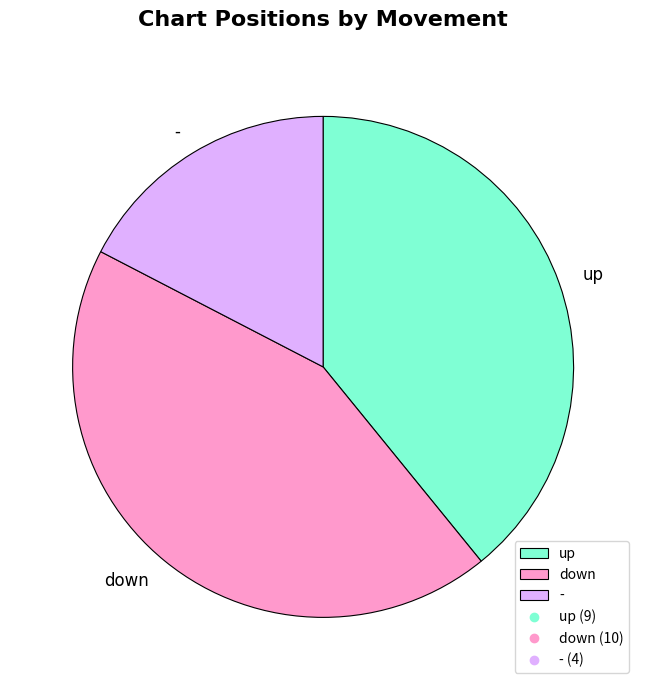

What is the smallest slice in the pie chart?

-